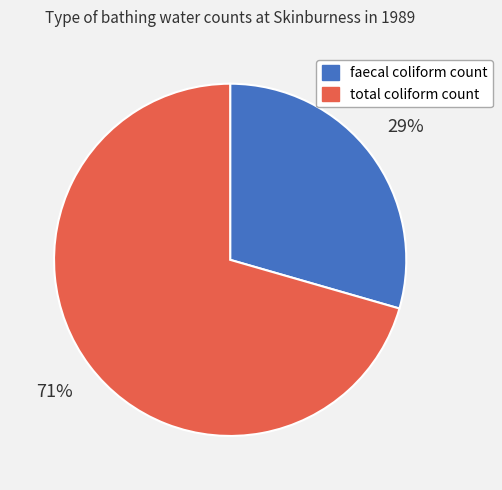

Which slice is the smallest?

faecal coliform count